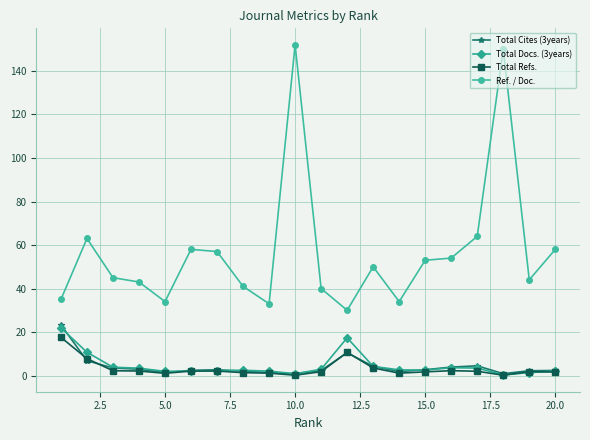

True or false: Total Refs. and Ref. / Doc. intersect in this chart.

False